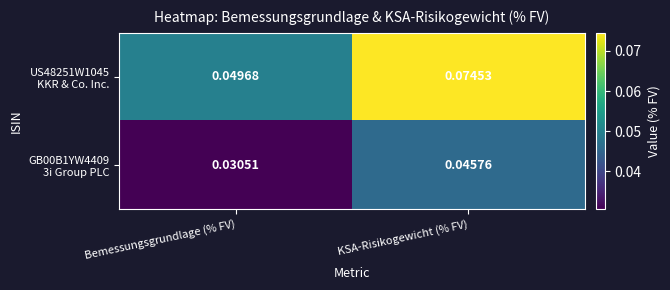

Which series has the largest range (max minus min)?

US48251W1045 KKR & Co. Inc.